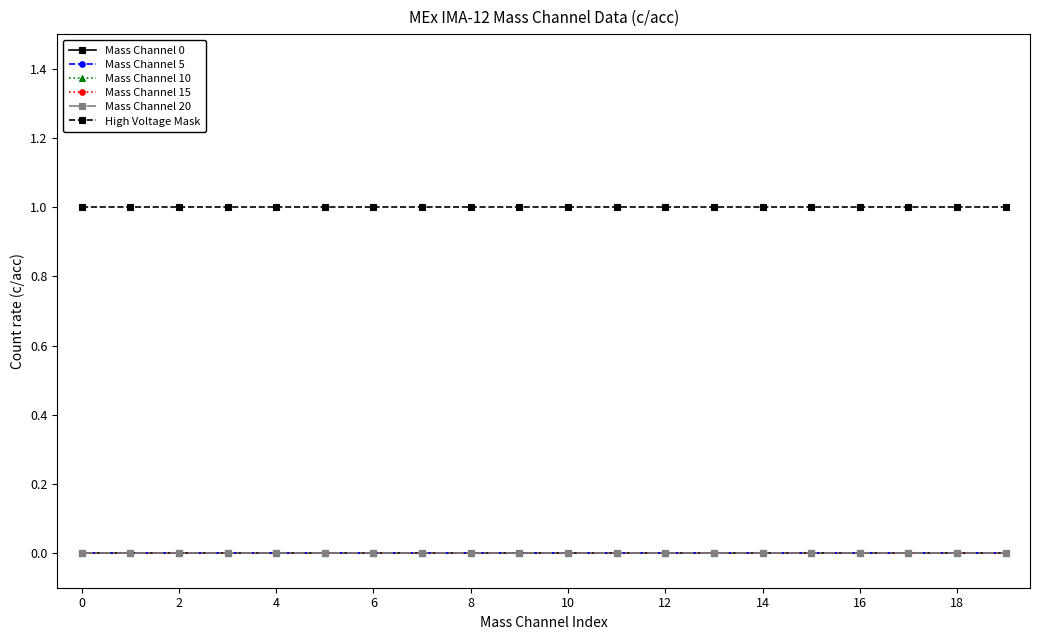

Is this an area chart (filled region under the line)?

No